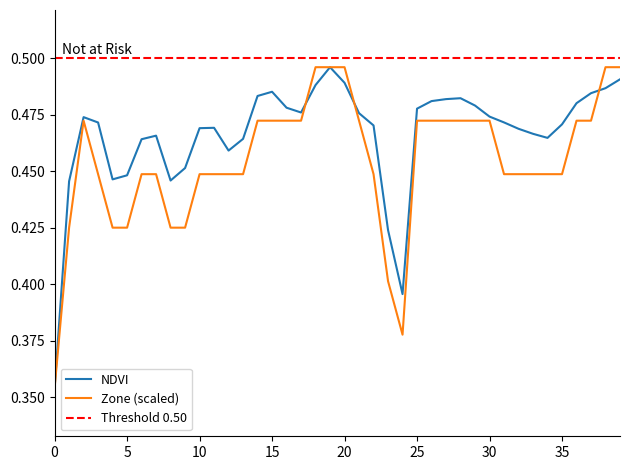

Rank the series by their maximum value, from lowest to highest.

NDVI, Zone